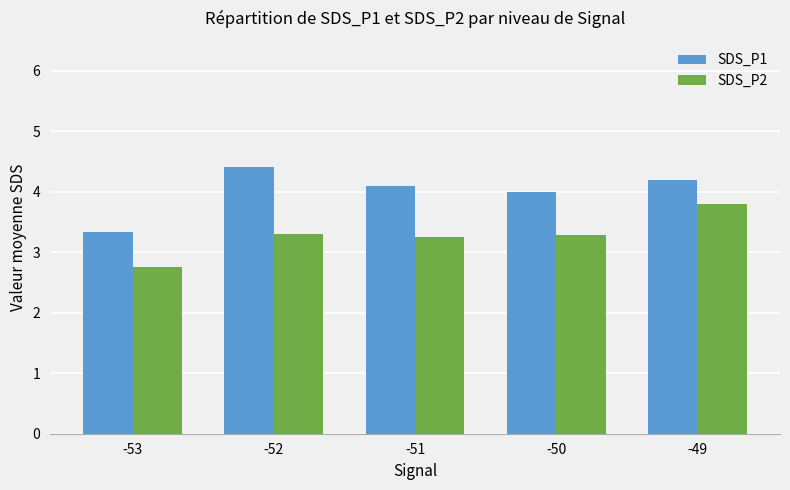

What is the difference between the maximum and minimum values in the SDS_P2 series?

1.0